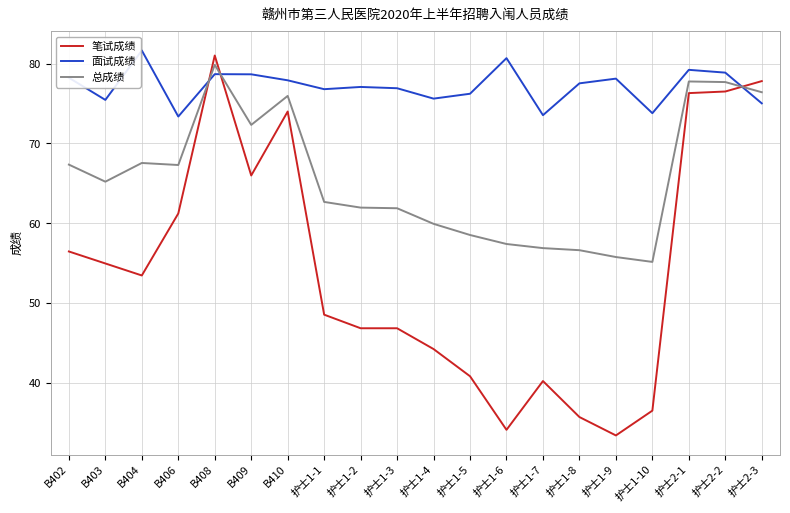

At which label does 面试成绩 first exceed 77?

B402